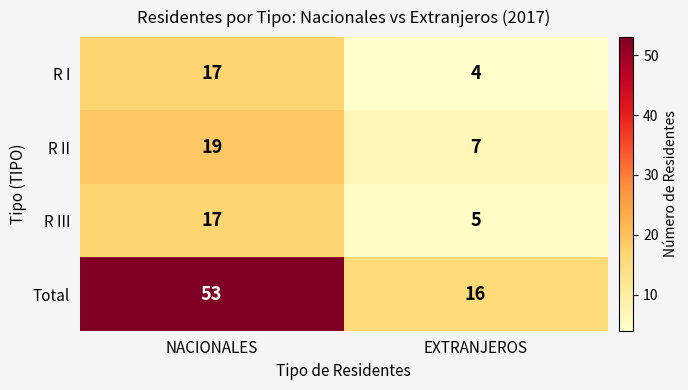

Which series has the largest range (max minus min)?

Total